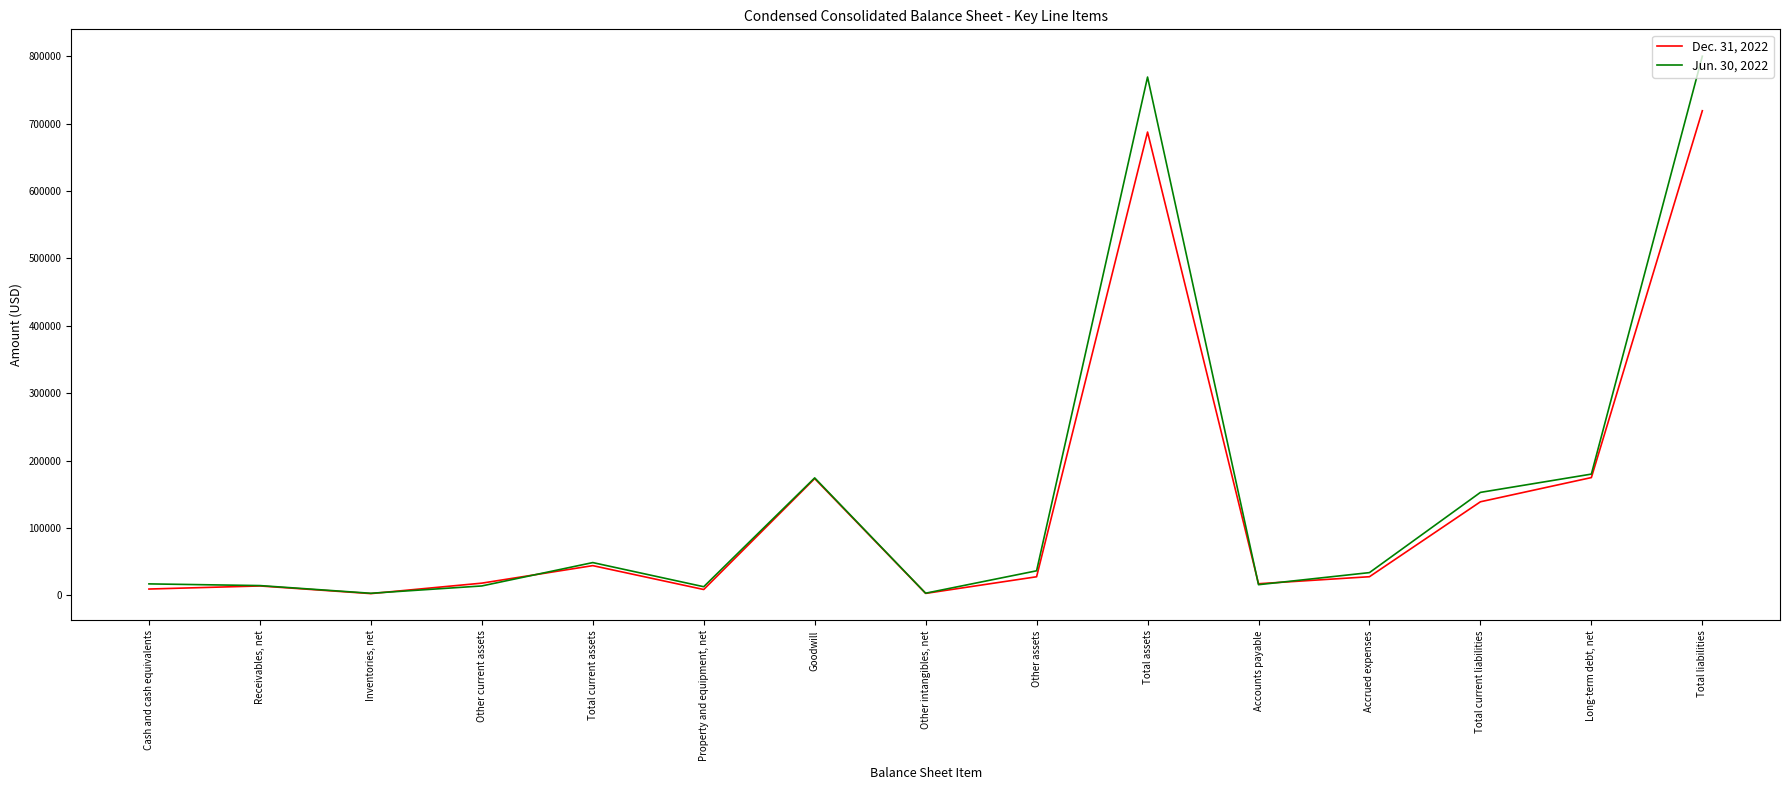

What is the difference between the maximum and minimum values in the Dec. 31, 2022 series?

716688